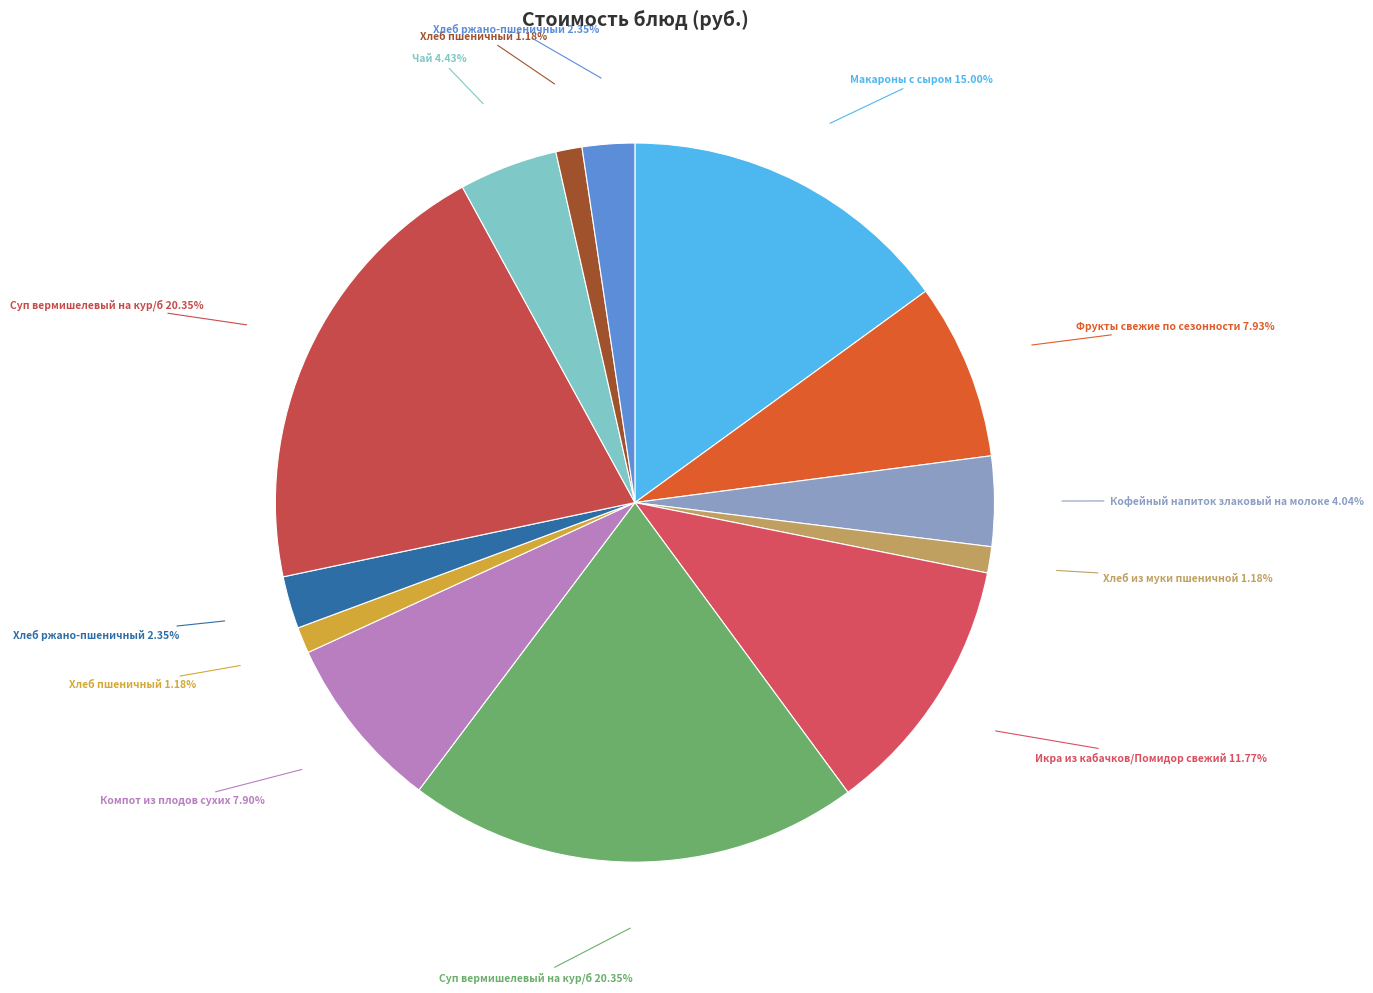

Does any single category account for the majority?

No